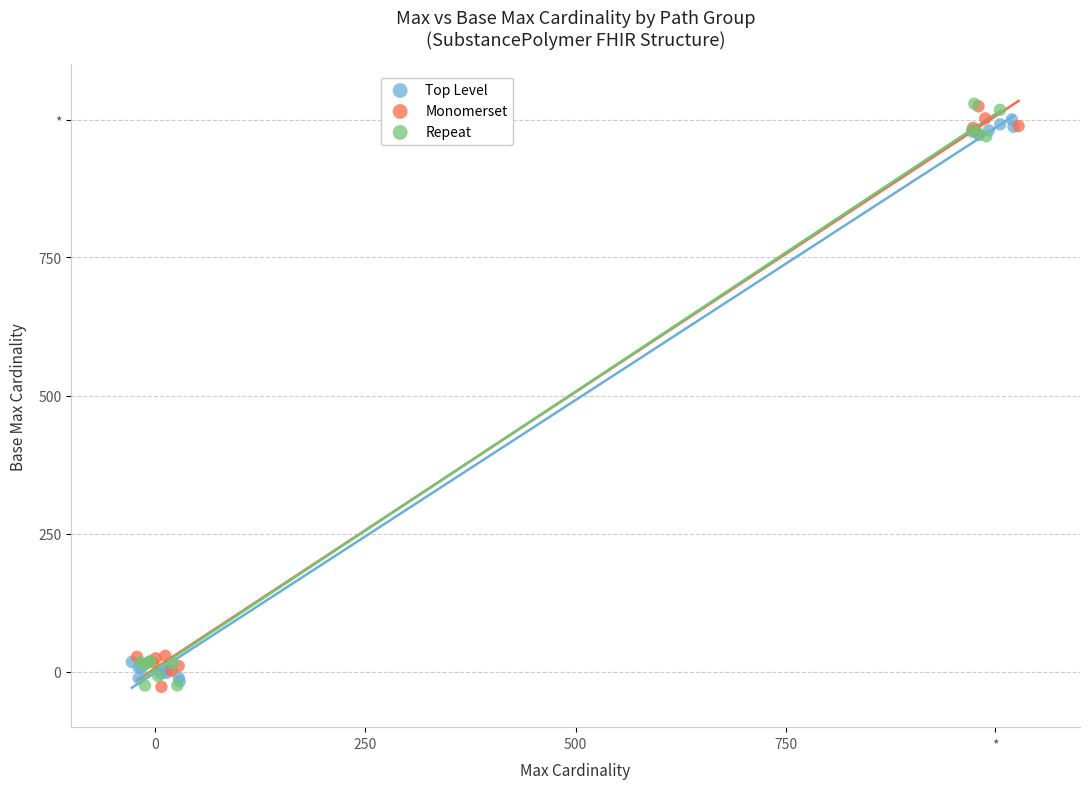

What are all the series names shown in the legend?

Top Level, Monomerset, Repeat